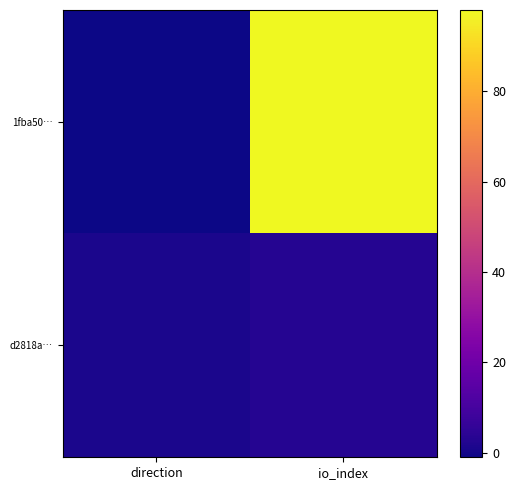

At how many categories does at least one series exceed 61?

1